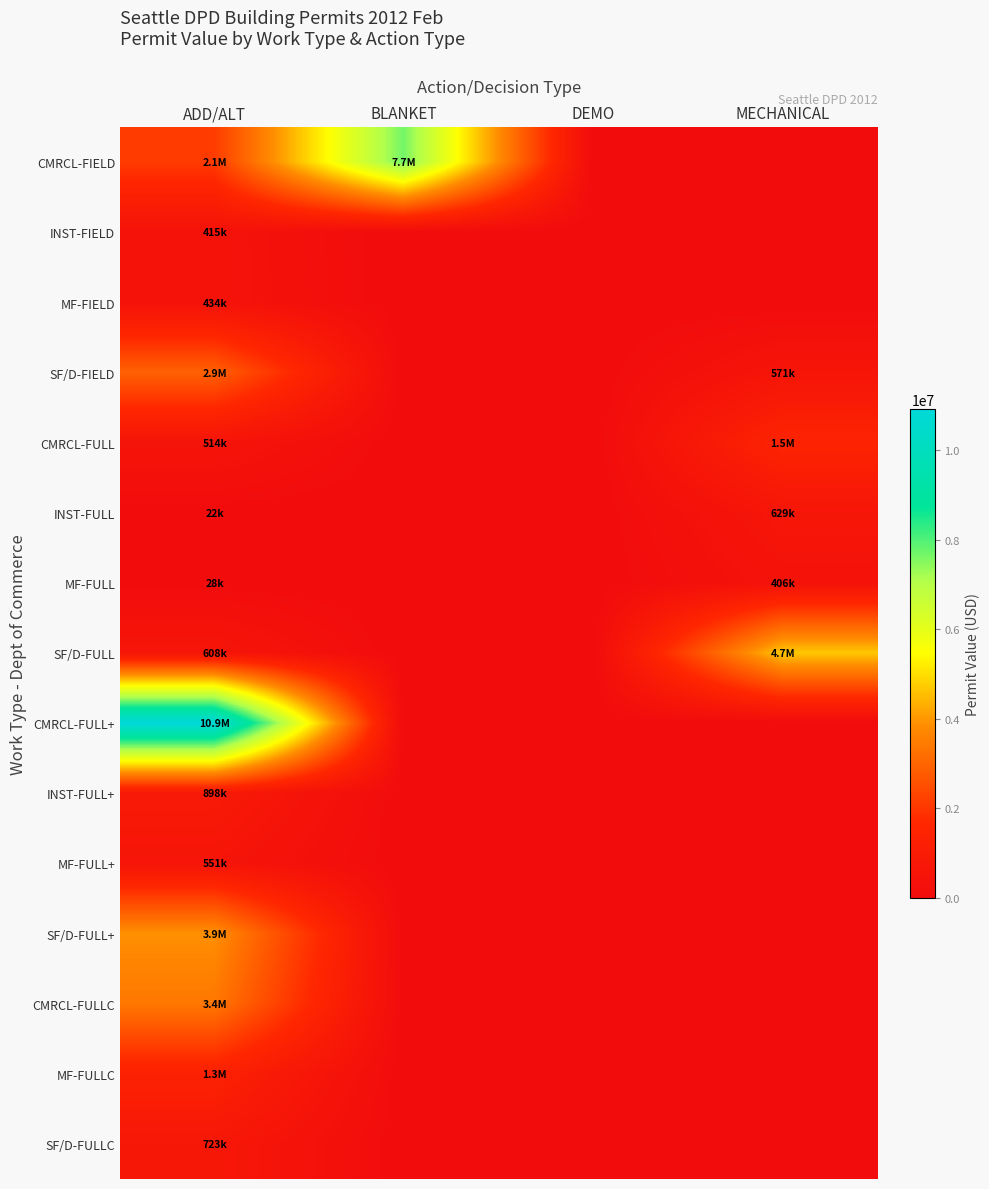

What is the greatest value displayed?

10931141